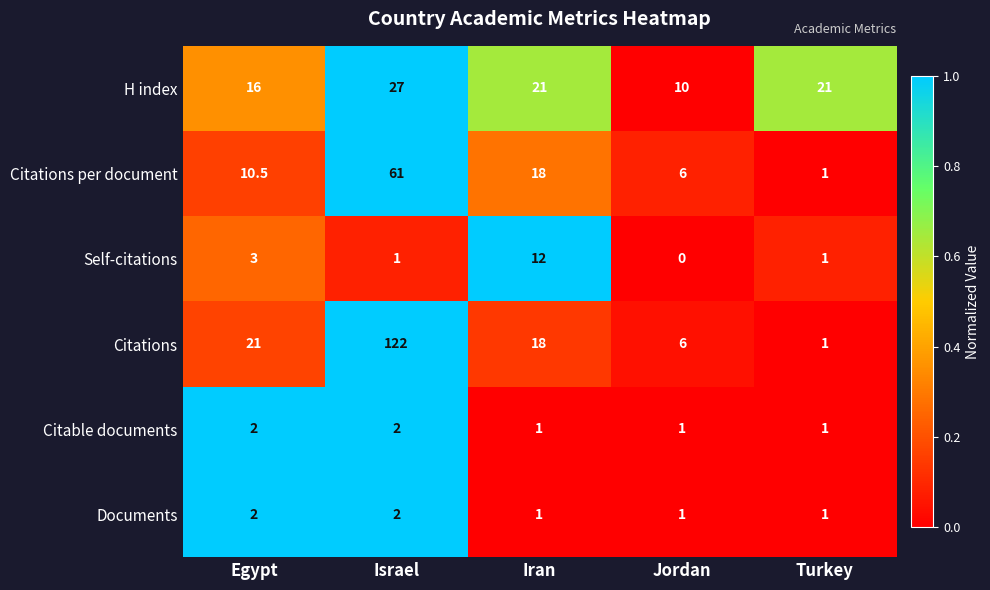

What is the difference between the Citations values at Iran and Jordan?

12.0